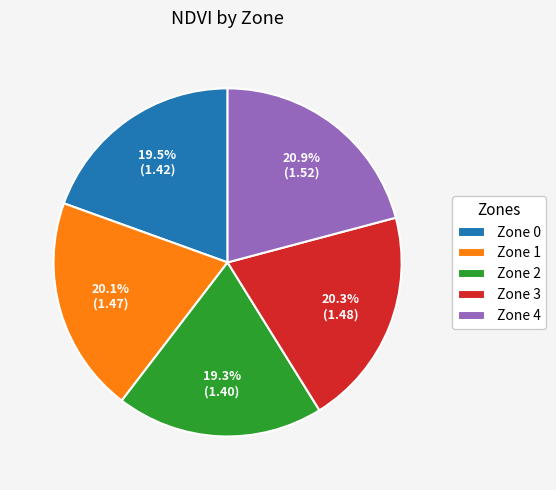

Count the number of slices in the pie.

5